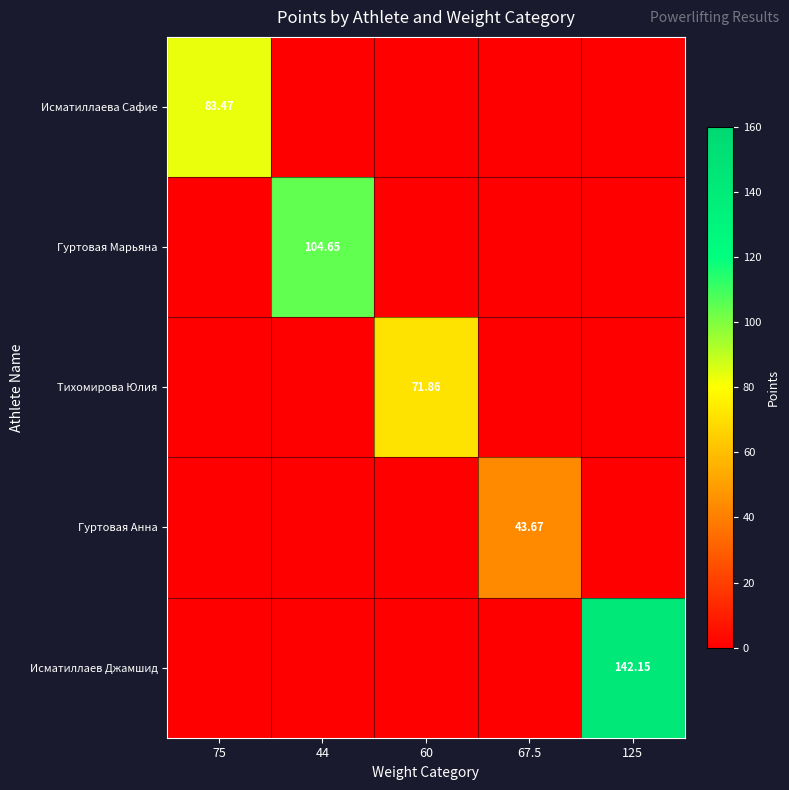

True or false: Исматиллаев Джамшид has a value of -81.7 at 75.

False